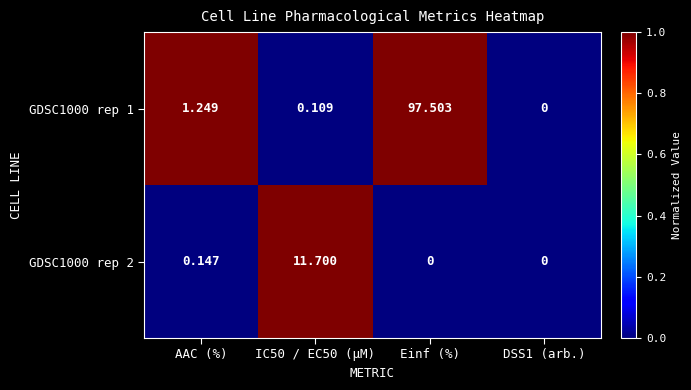

At which category is the sum across all series the highest?

Einf (%)